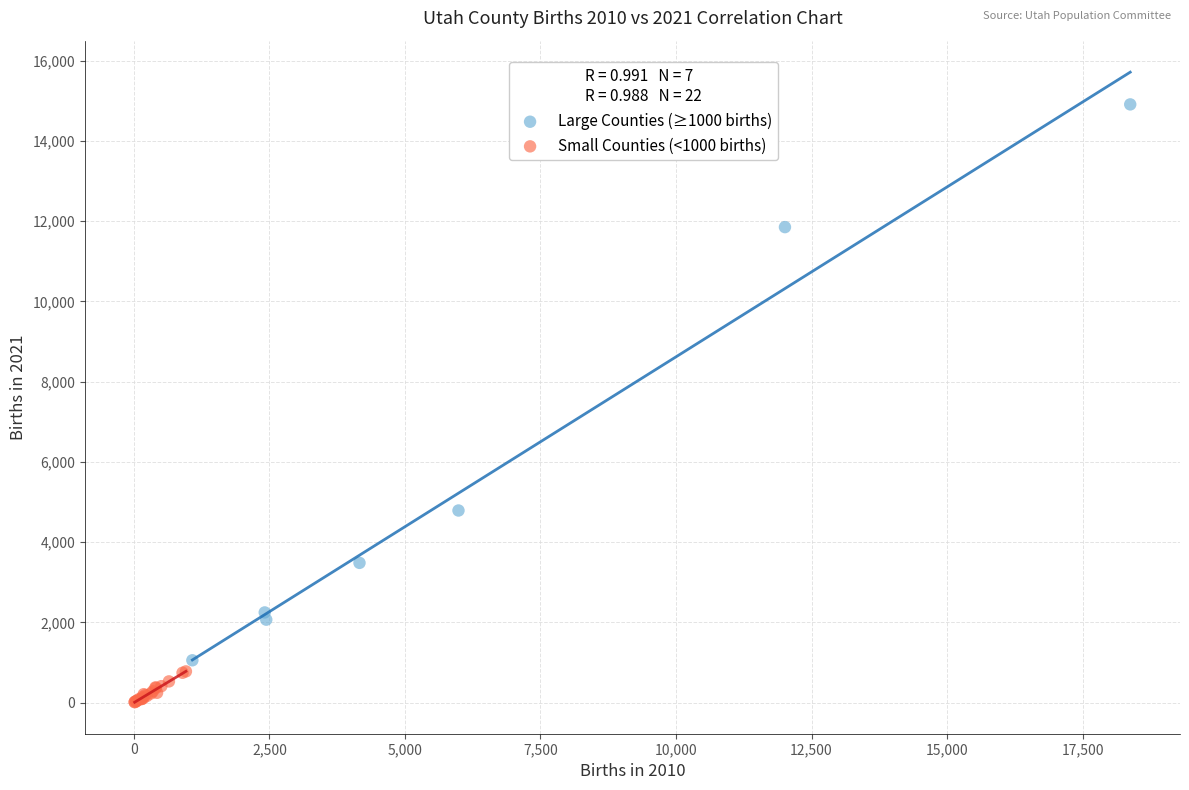

Which series reaches the maximum Y coordinate?

Large Counties (≥1000 births)